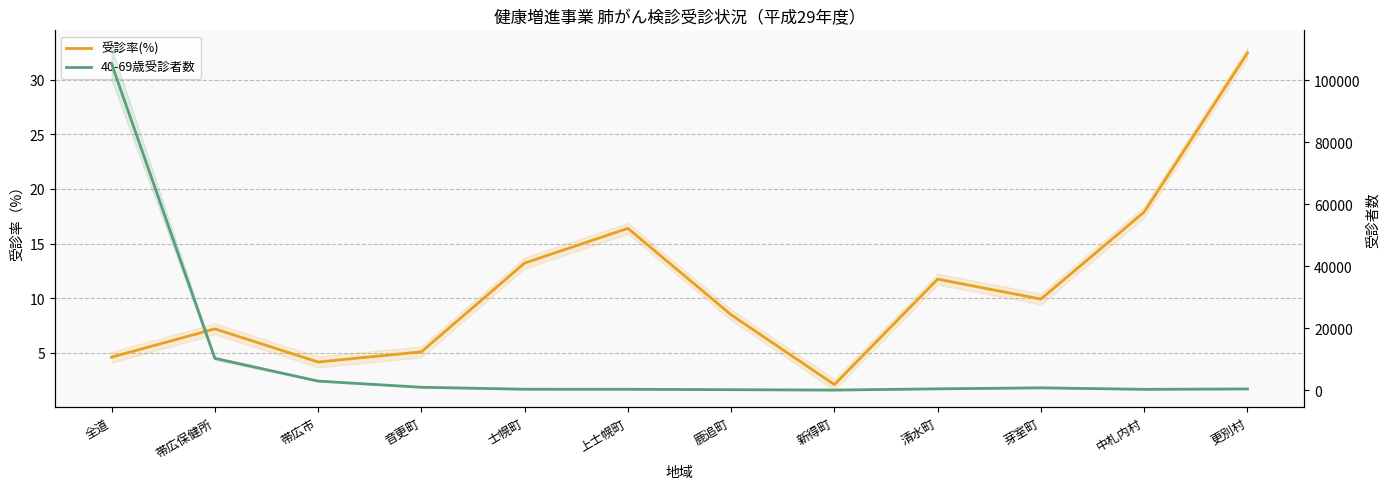

Rank the categories by 40-69歳受診者数 value from lowest to highest.

新得町, 鹿追町, 中札内村, 上士幌町, 士幌町, 更別村, 清水町, 芽室町, 音更町, 帯広市, 帯広保健所, 全道